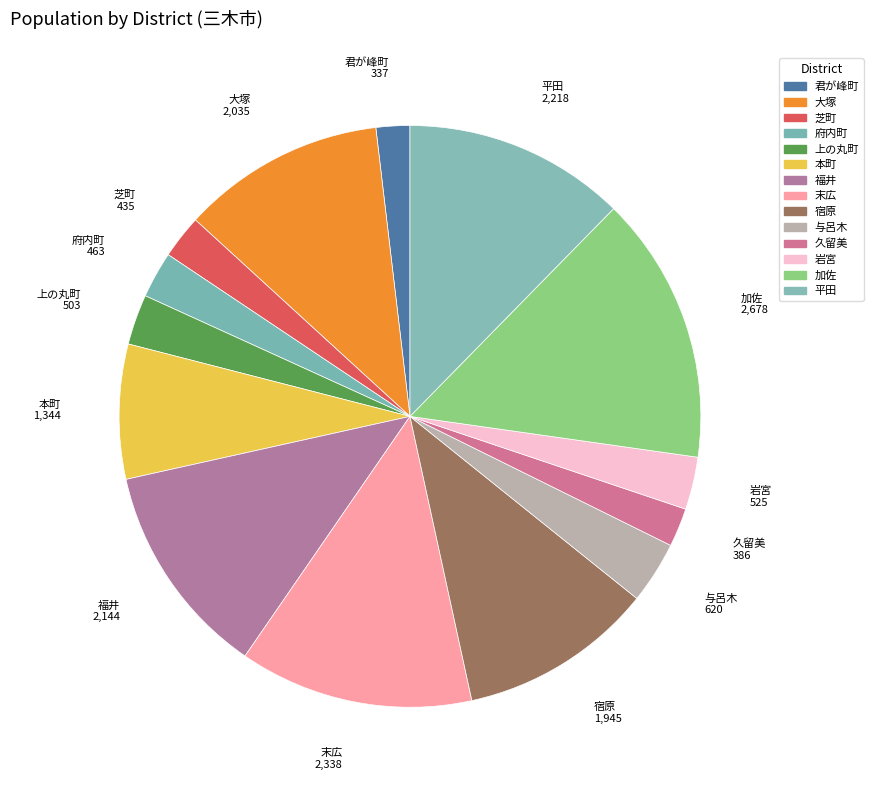

True or false: 福井 accounts for 12% of the total.

True